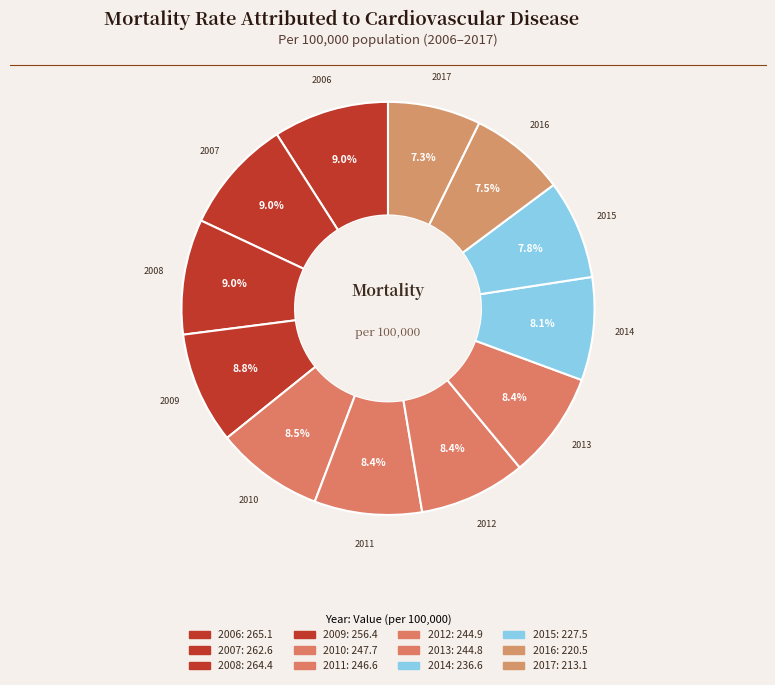

How many segments does this pie chart have?

12